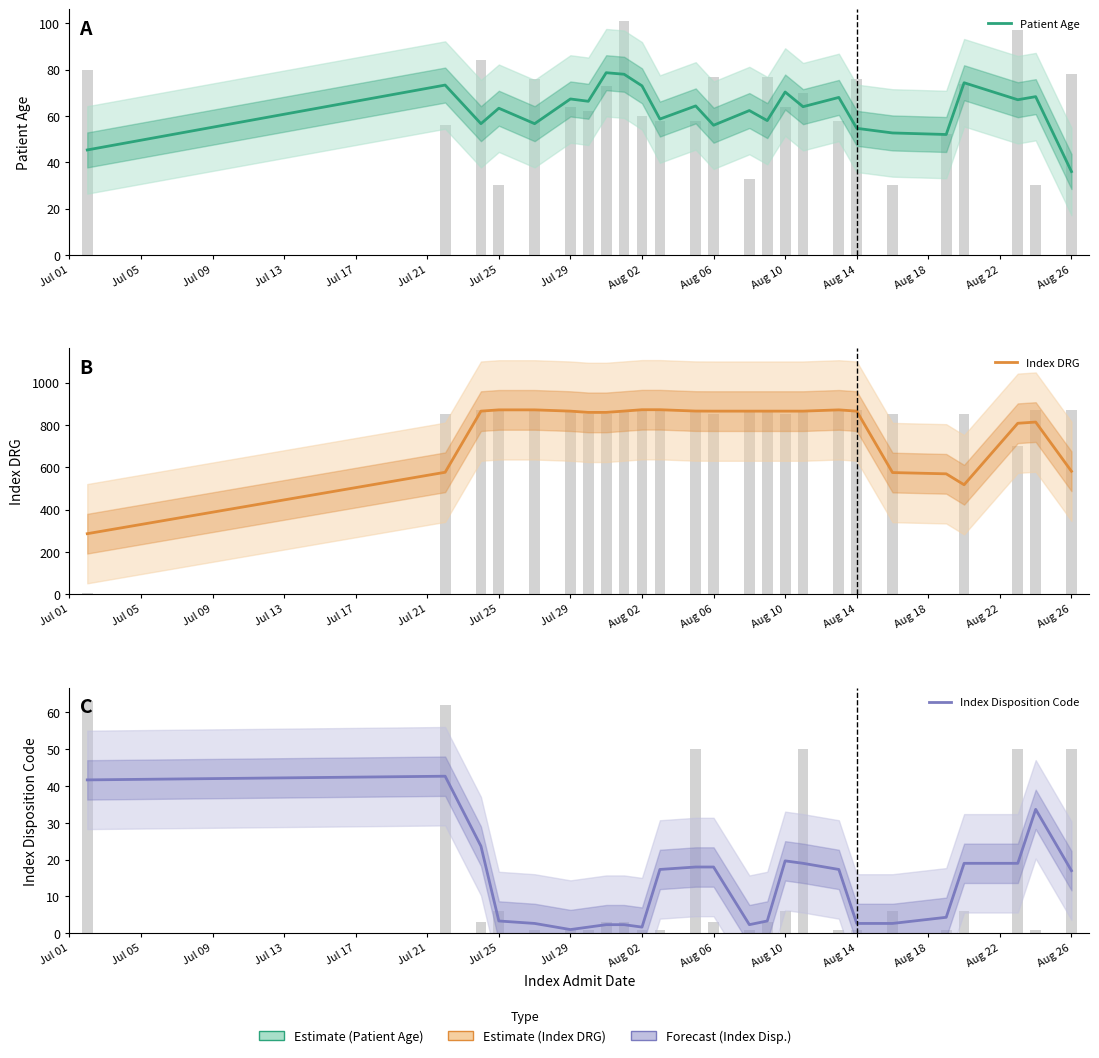

Reading left to right, list all the values displayed in this chart.

Patient Age: 45.3	73.3	56.7	63.3	56.7	67.3	66.3	78.7	78.0	73.0	58.7	64.3	56.0	62.3	58.0	70.3	64.0	68.0	54.7	52.7	52.0	74.3	67.0	68.3	36.0
Index DRG: 285.7	576.0	865.0	871.0	871.0	865.0	859.0	859.0	865.3	871.7	871.7	865.3	865.0	865.0	865.0	865.0	865.0	871.0	865.0	574.7	568.7	517.0	807.7	813.3	580.7
Index Disposition Code: 41.7	42.7	23.7	3.3	2.7	1.0	1.7	2.3	2.3	1.7	17.3	18.0	18.0	2.3	3.3	19.7	19.0	17.3	2.7	2.7	4.3	19.0	19.0	33.7	17.0